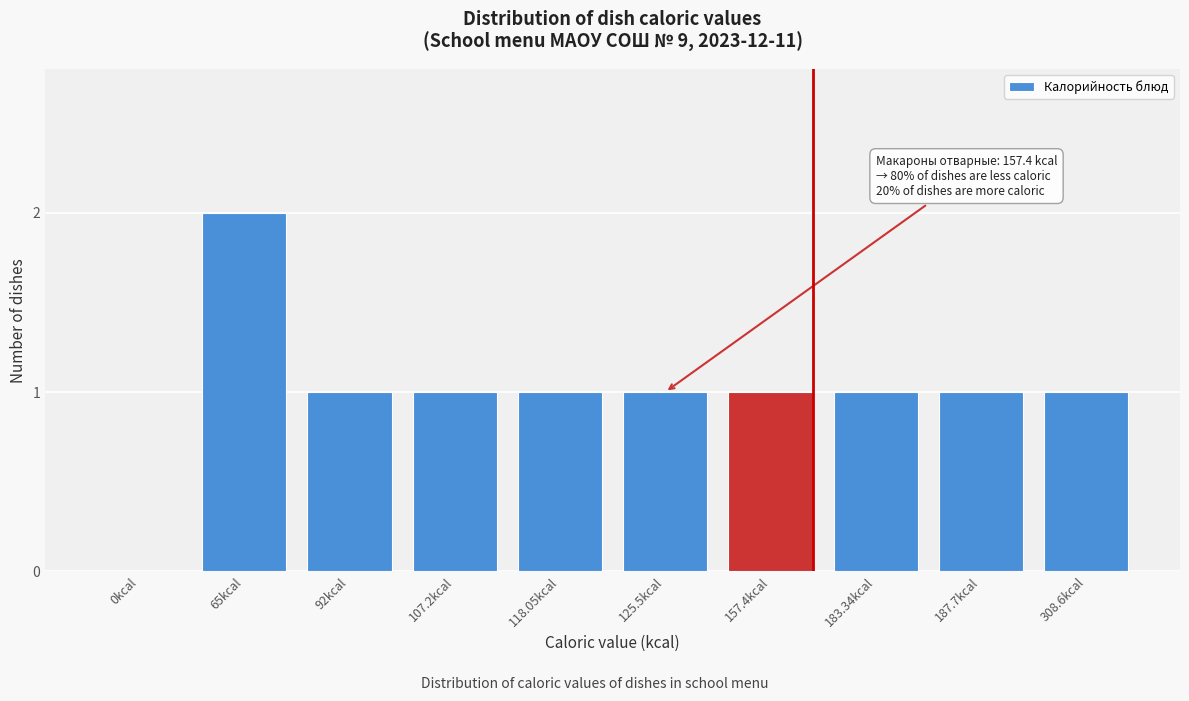

Reading left to right, what are all the values shown in this chart?

0kcal=0	65kcal=2	92kcal=1	107.2kcal=1	118.05kcal=1	125.5kcal=1	157.4kcal=1	183.34kcal=1	187.7kcal=1	308.6kcal=1